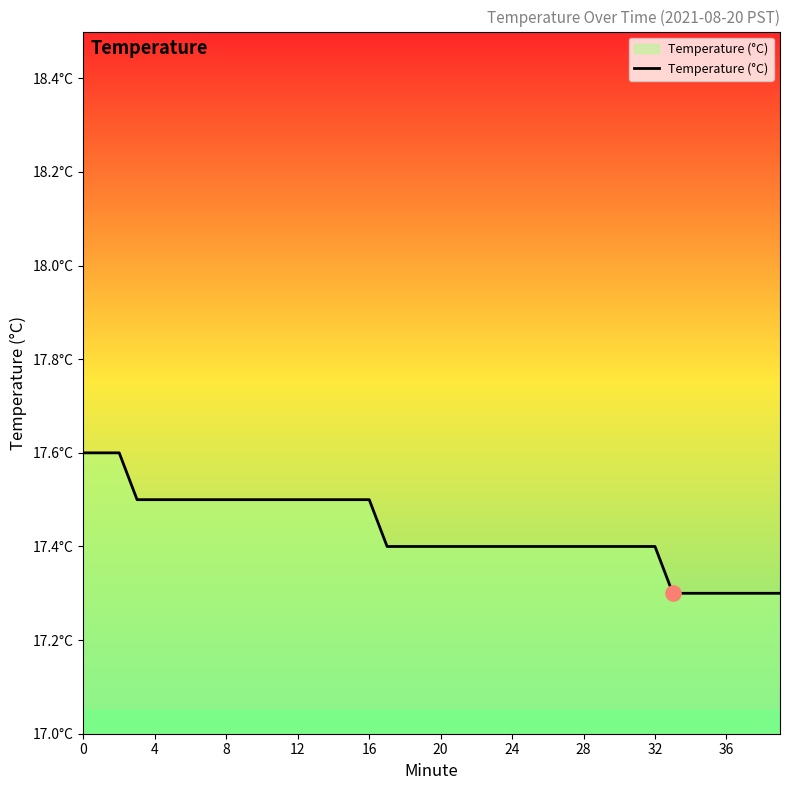

Approximately how many times larger is the value at 13 compared to 24?

1.0